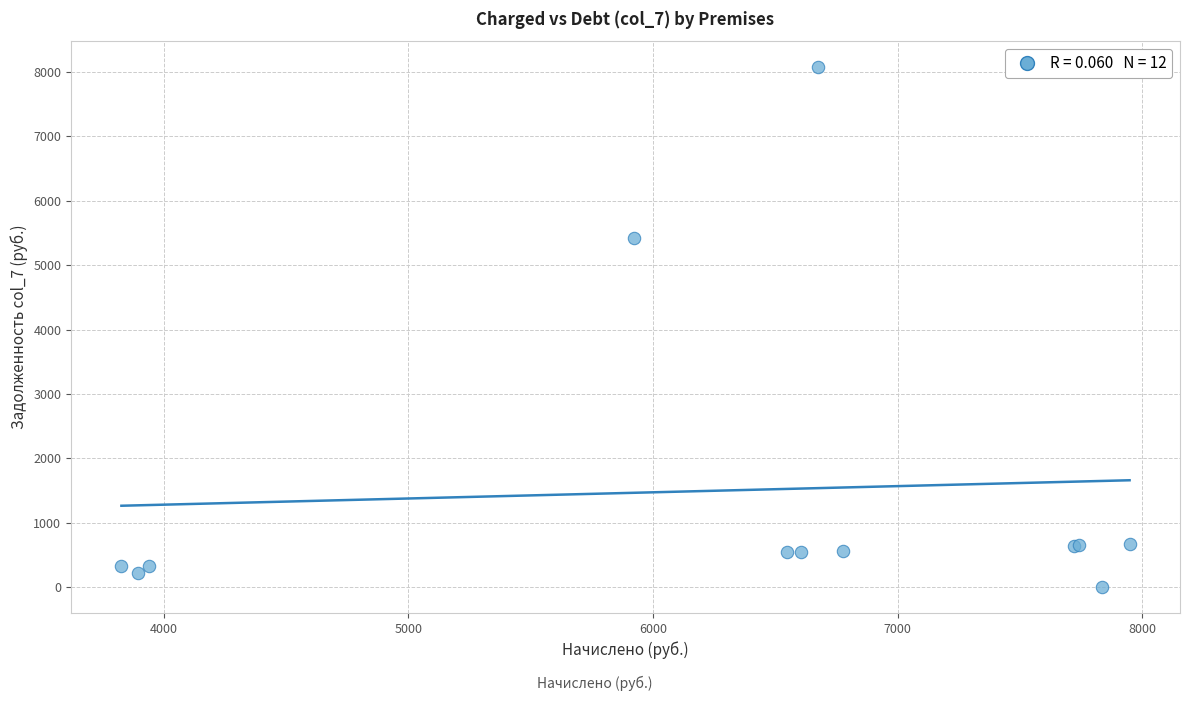

What Y value in the scatter plot is closest to 4037?

5428.3